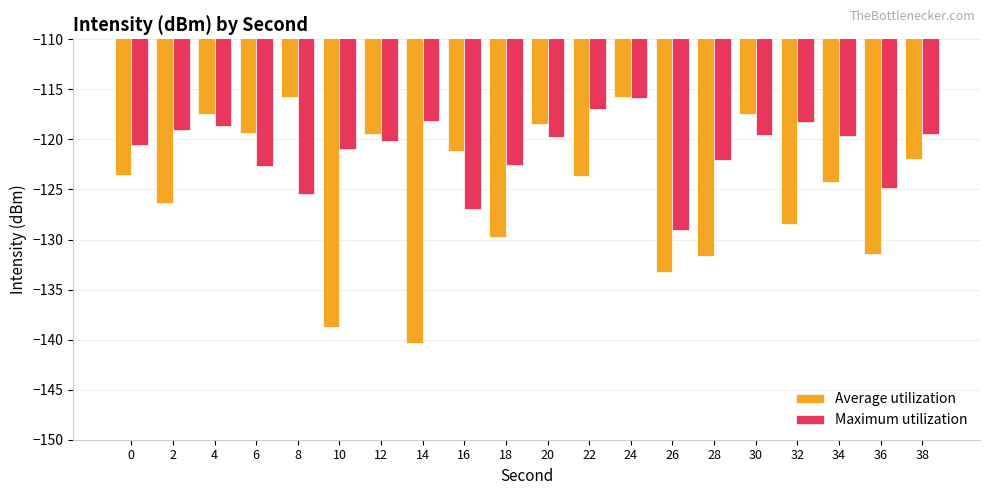

Are the bars grouped side by side (vs. stacked)?

Yes